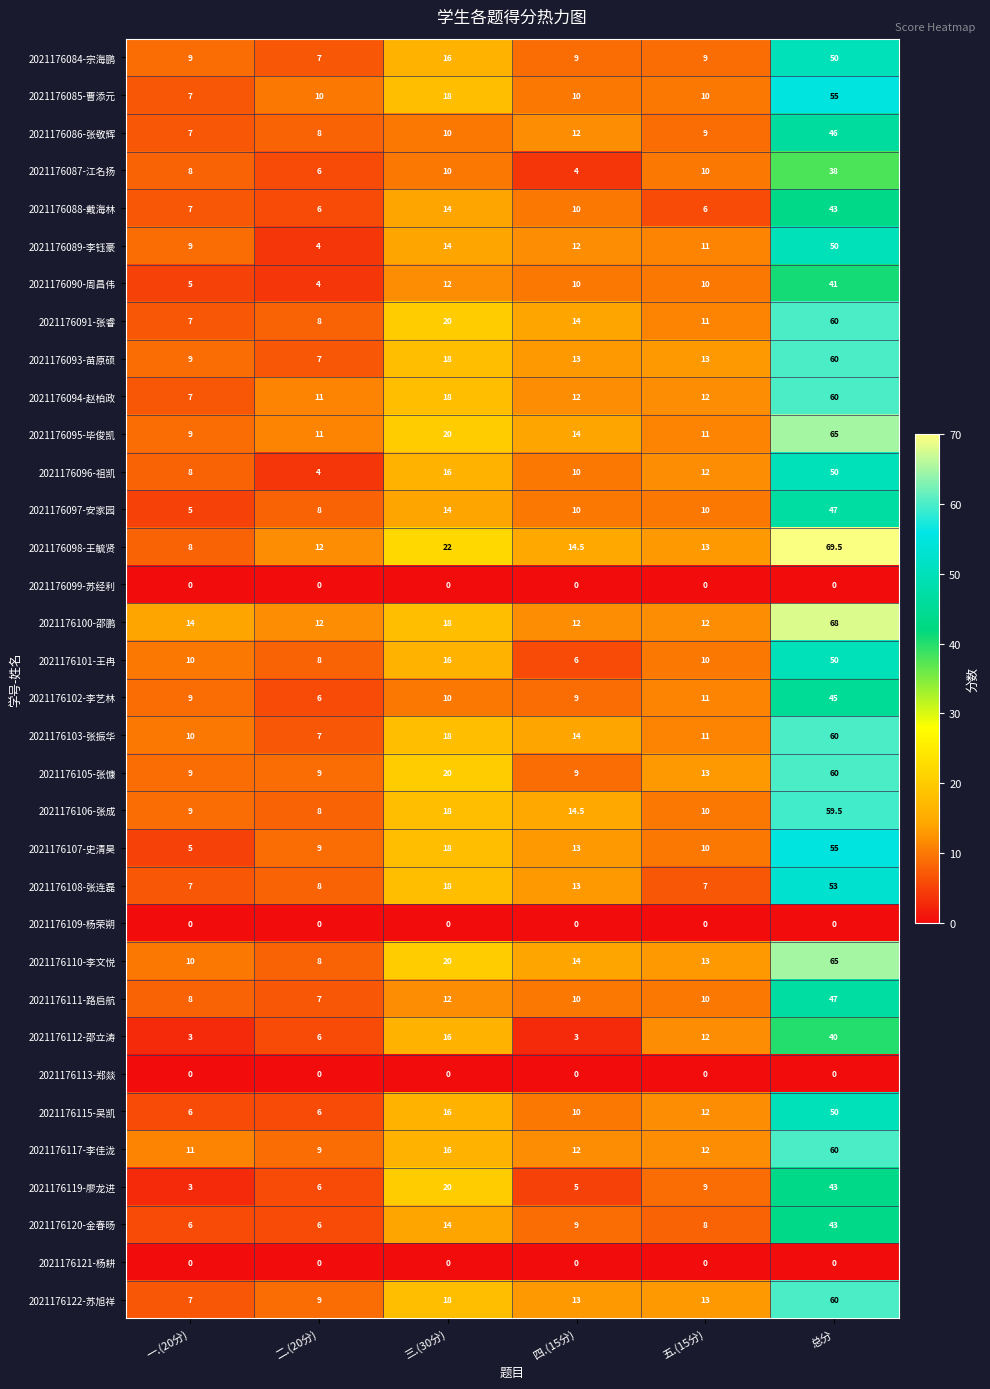

How many series are shown in this chart?

34